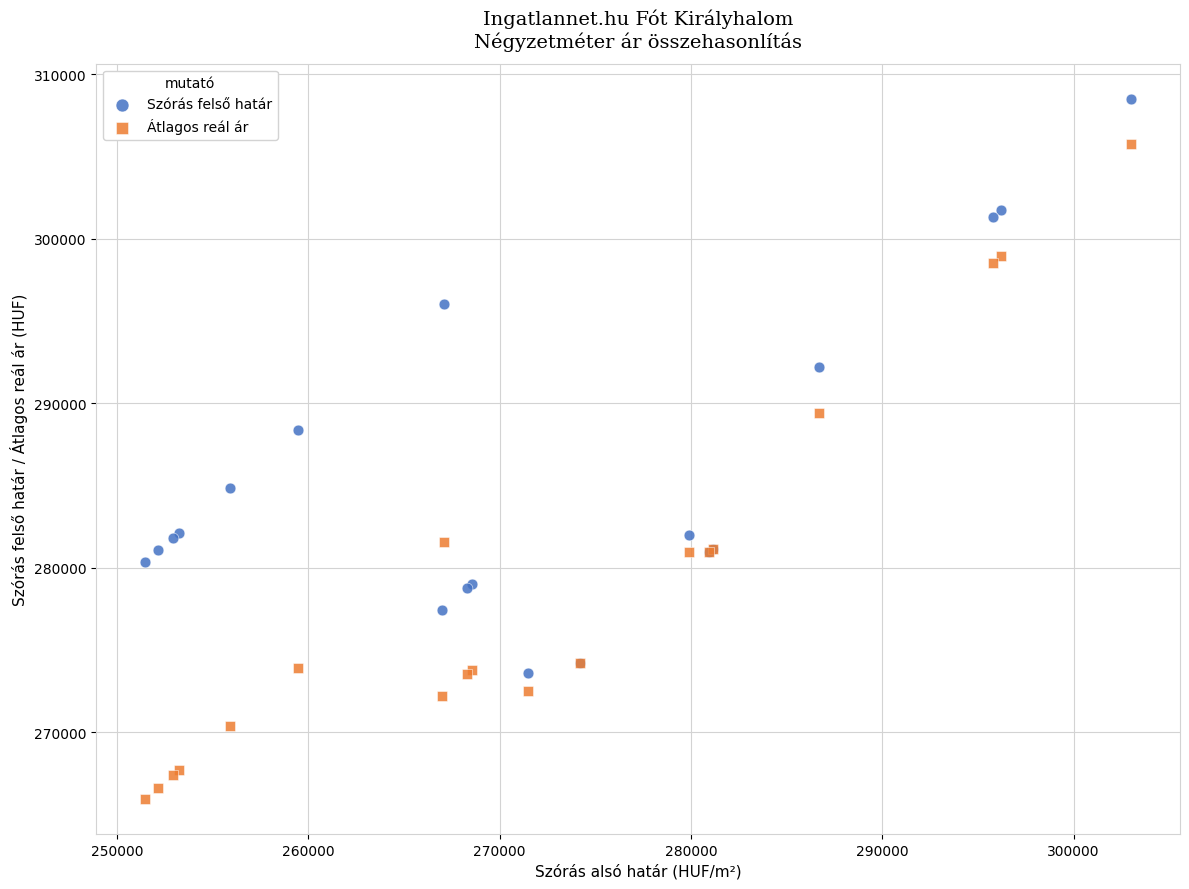

In the Átlagos reál ár series, what Y value is closest to 285838?

289437